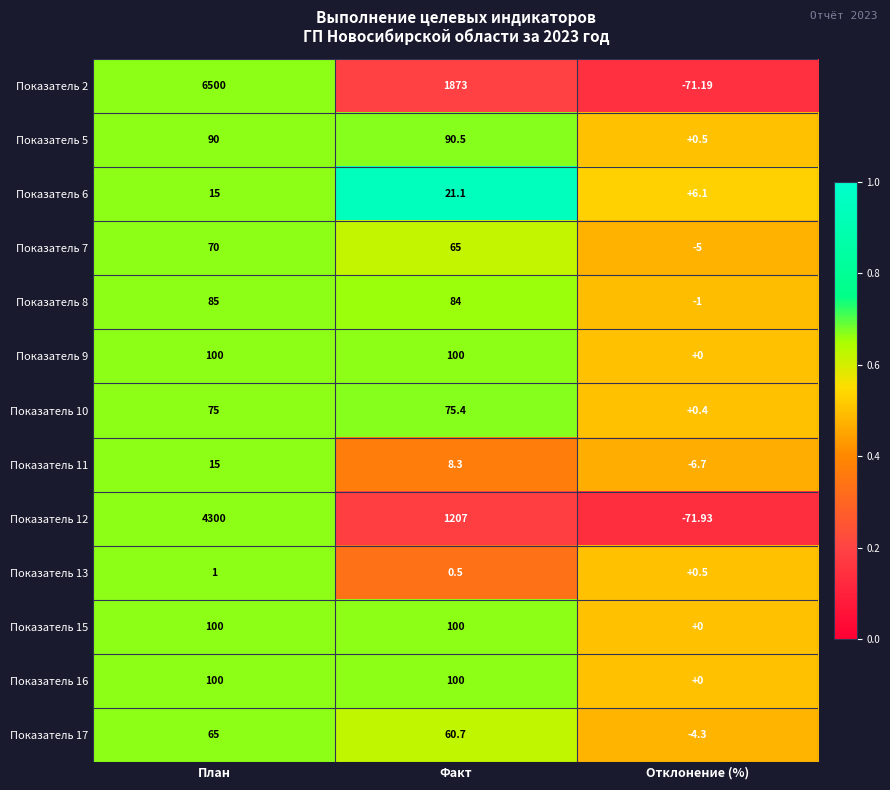

Between Факт and Отклонение (%), which series saw the biggest shift?

Показатель 2